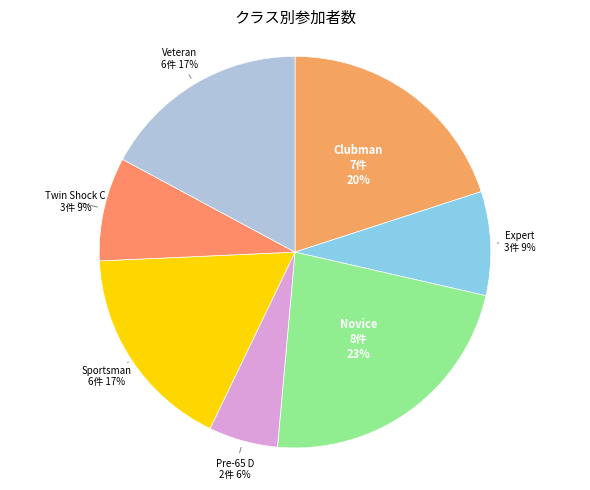

How many slices are in this pie chart?

7